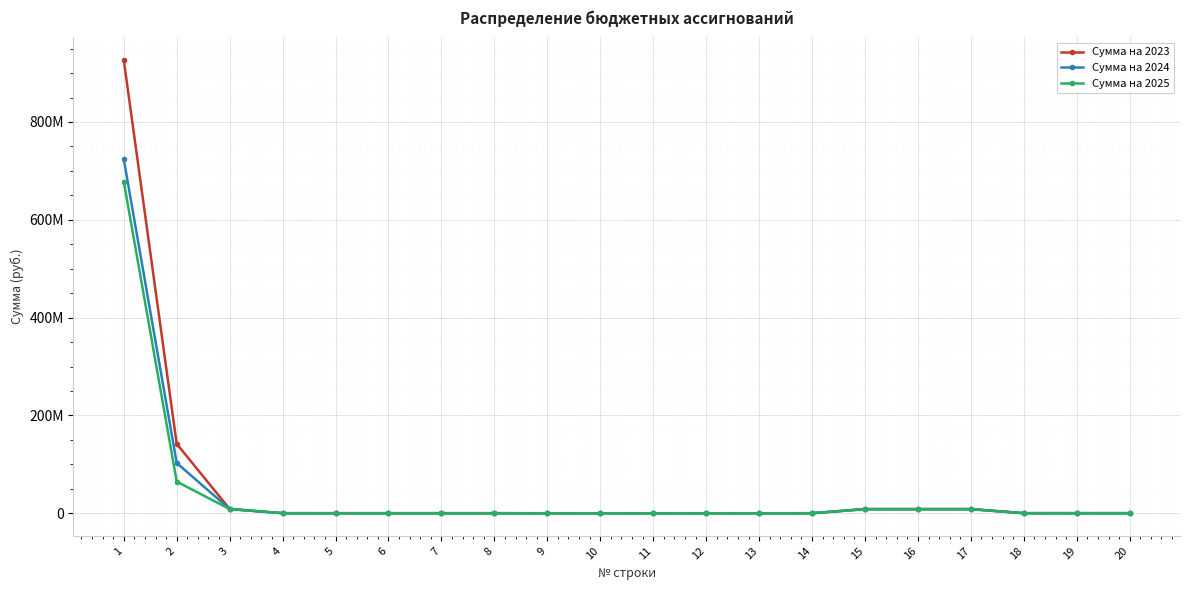

Does the chart display data point markers on the line(s)?

Yes